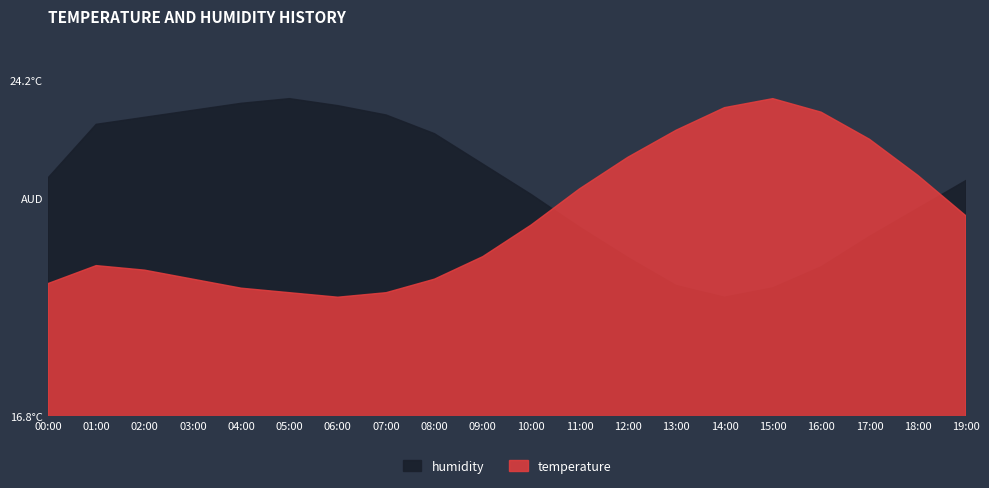

At 07:00, list the series in order from largest to smallest.

humidity, temperature